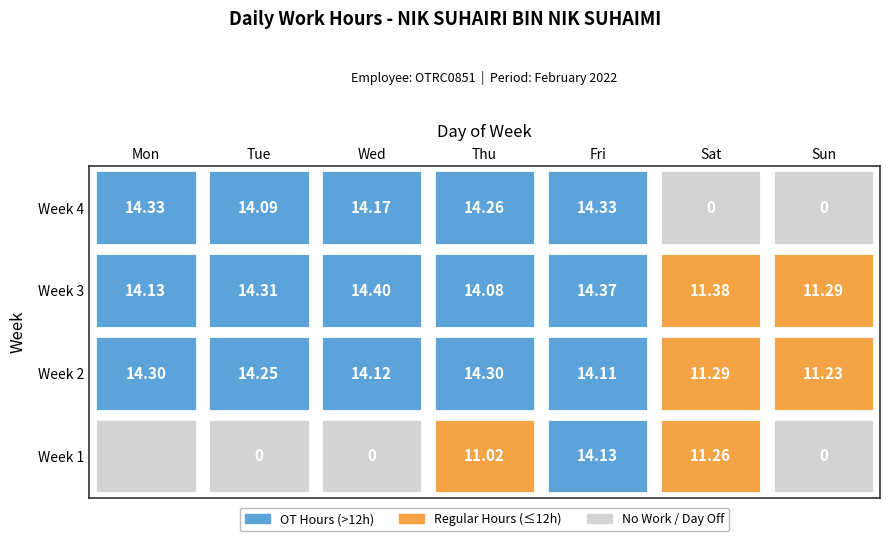

How many values are below 14?

11